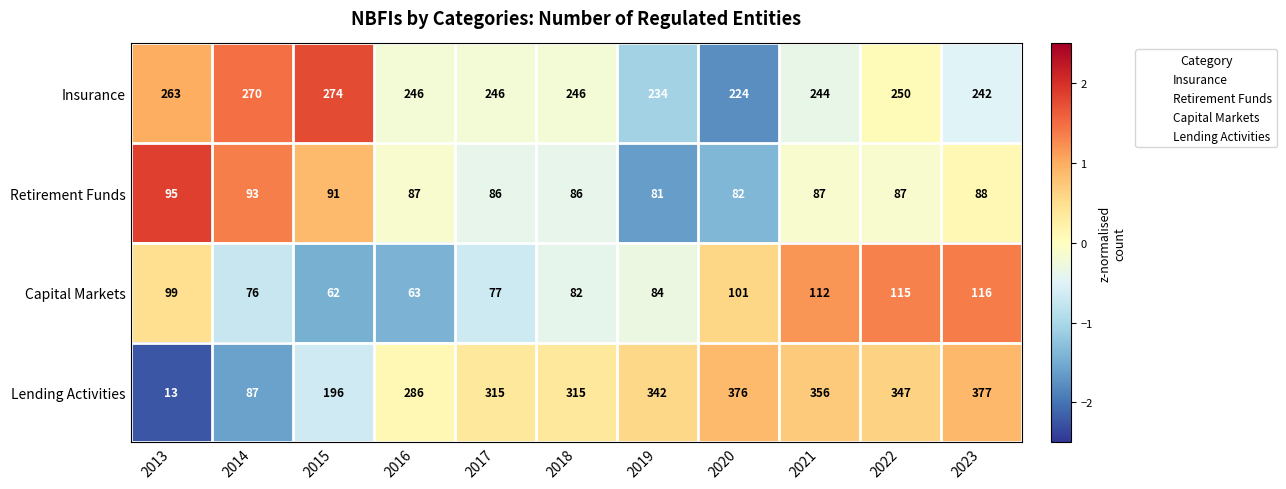

True or false: Insurance has a value of 234 at 2019.

True